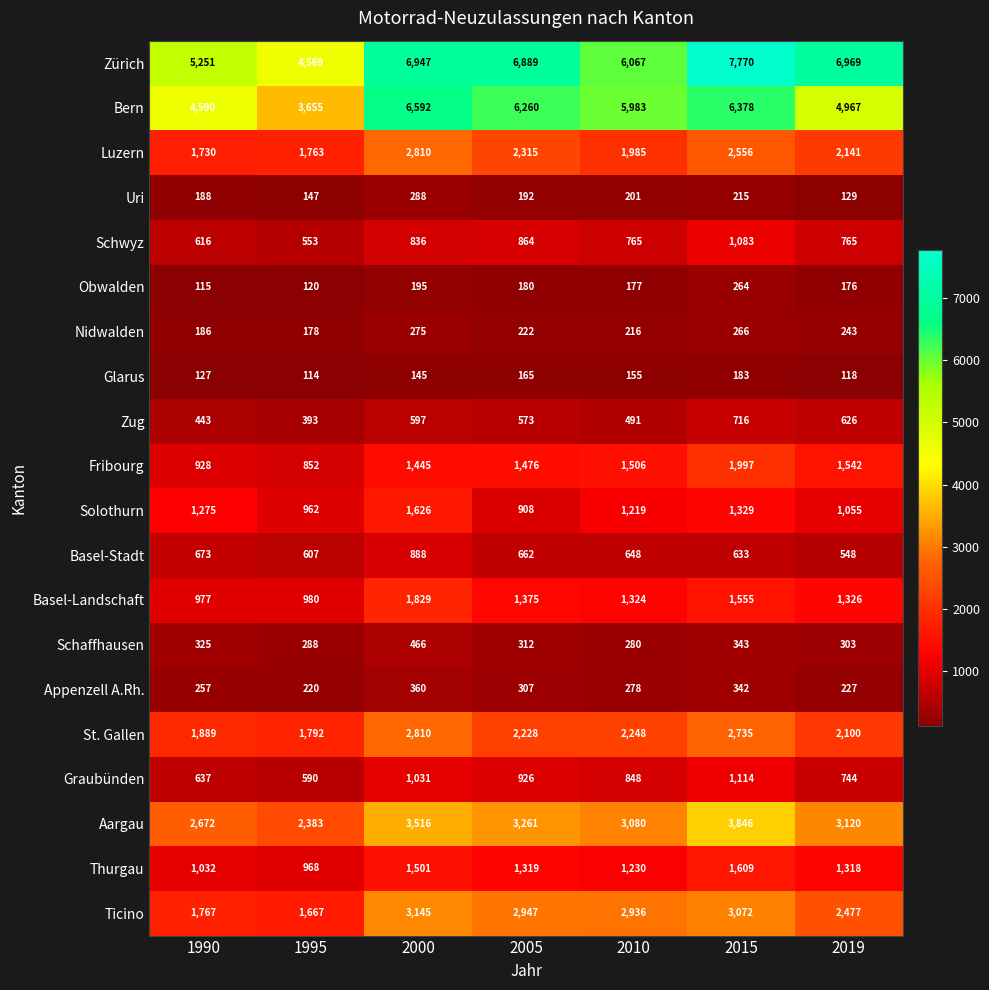

True or false: Schwyz has a value of 864 at 2005.

True